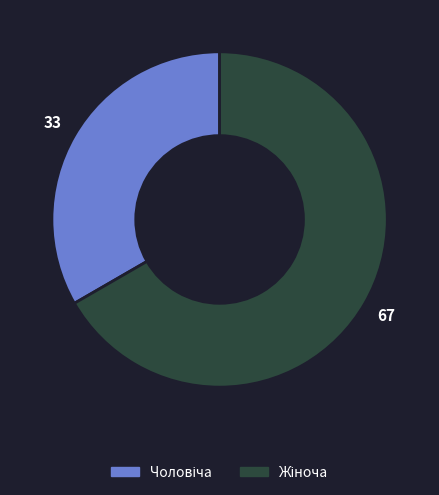

Is there any slice that represents more than half of the pie?

Yes